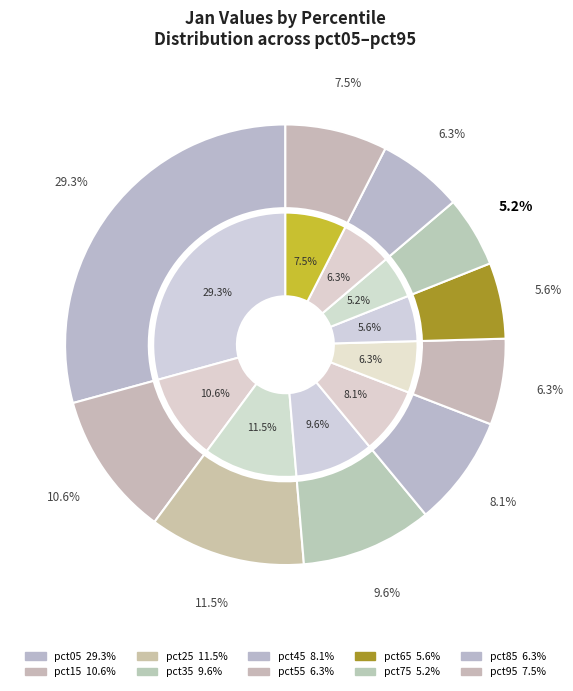

How many segments does this pie chart have?

10